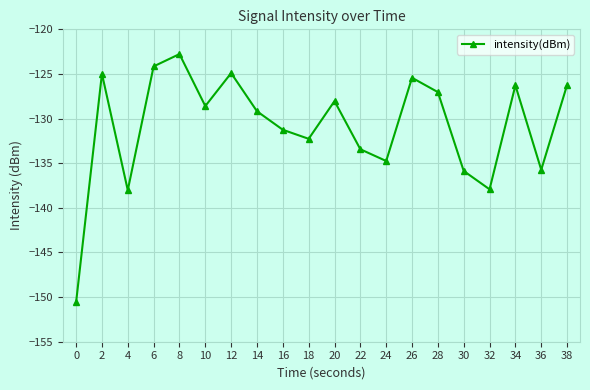

What is the sum of the values at 24 and 30?

-270.6